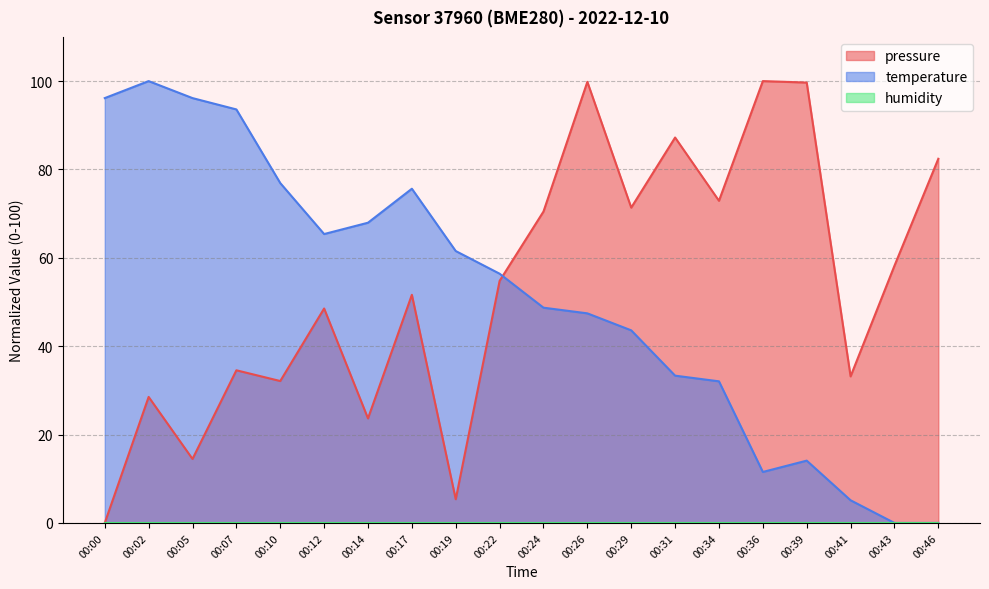

Is it true that temperature equals 47.4 at 00:26?

True